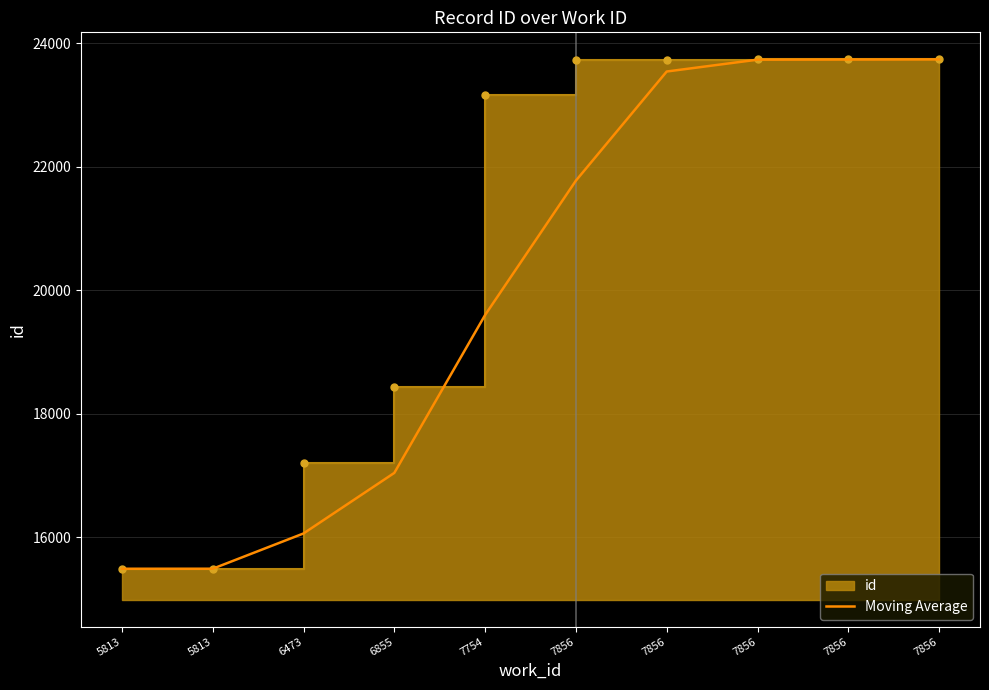

Read the value at 7856.

23734.0